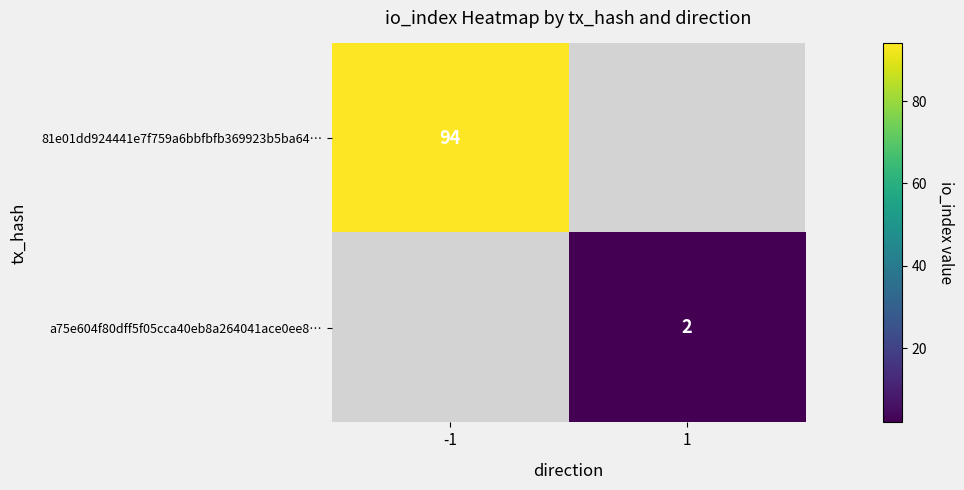

The 81e01dd924441e7f759a6bbfbfb369923b5ba64… series shows 162 at -1. True or false?

False